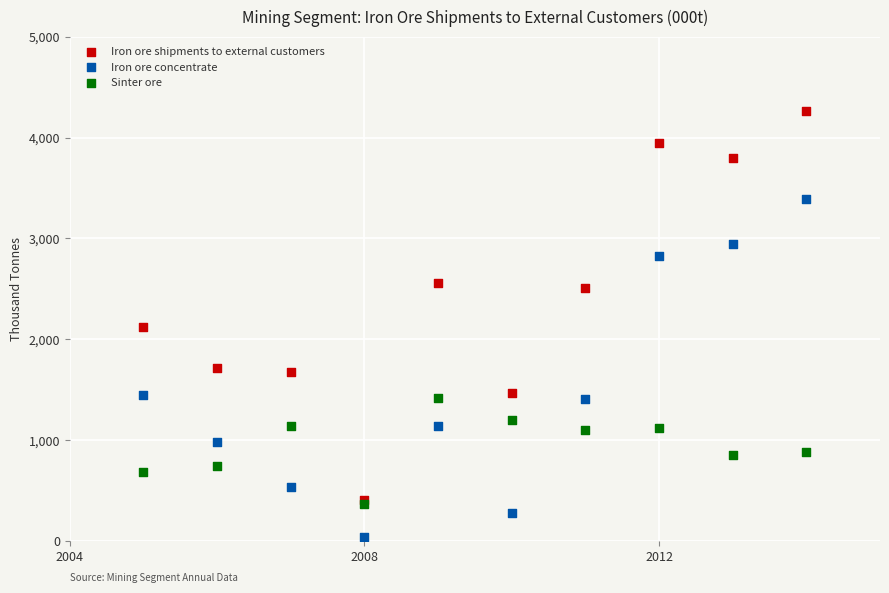

Which series reaches the maximum Y coordinate?

Iron ore shipments to external customers